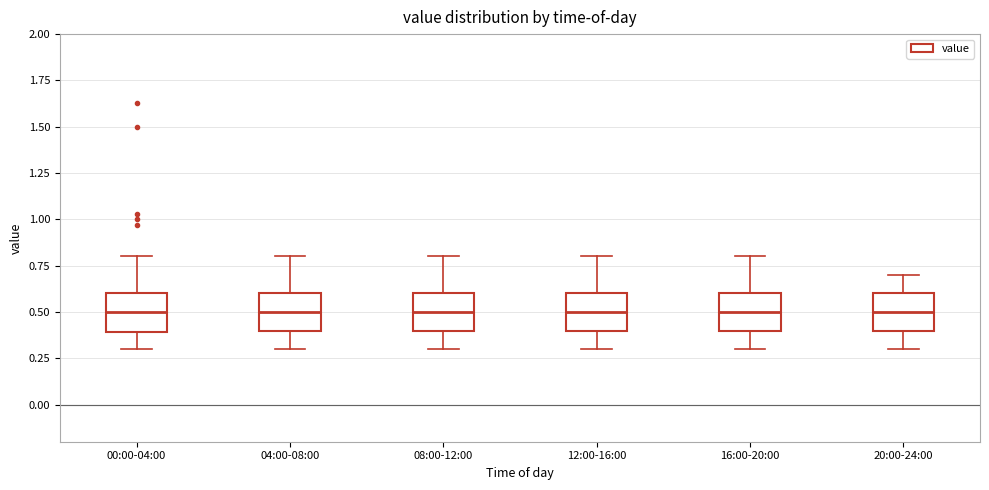

Reading left to right, transcribe this box plot: for each box, give where its median line is, the range the box spans, and where its two whiskers end, as read against the y-axis. The values are not printed on the chart, so give them approximately, as read against the axis.

00:00-04:00: median 0.5, box 0.4 to 0.6, whiskers 0.3 to 0.8
04:00-08:00: median 0.5, box 0.4 to 0.6, whiskers 0.3 to 0.8
08:00-12:00: median 0.5, box 0.4 to 0.6, whiskers 0.3 to 0.8
12:00-16:00: median 0.5, box 0.4 to 0.6, whiskers 0.3 to 0.8
16:00-20:00: median 0.5, box 0.4 to 0.6, whiskers 0.3 to 0.8
20:00-24:00: median 0.5, box 0.4 to 0.6, whiskers 0.3 to 0.7